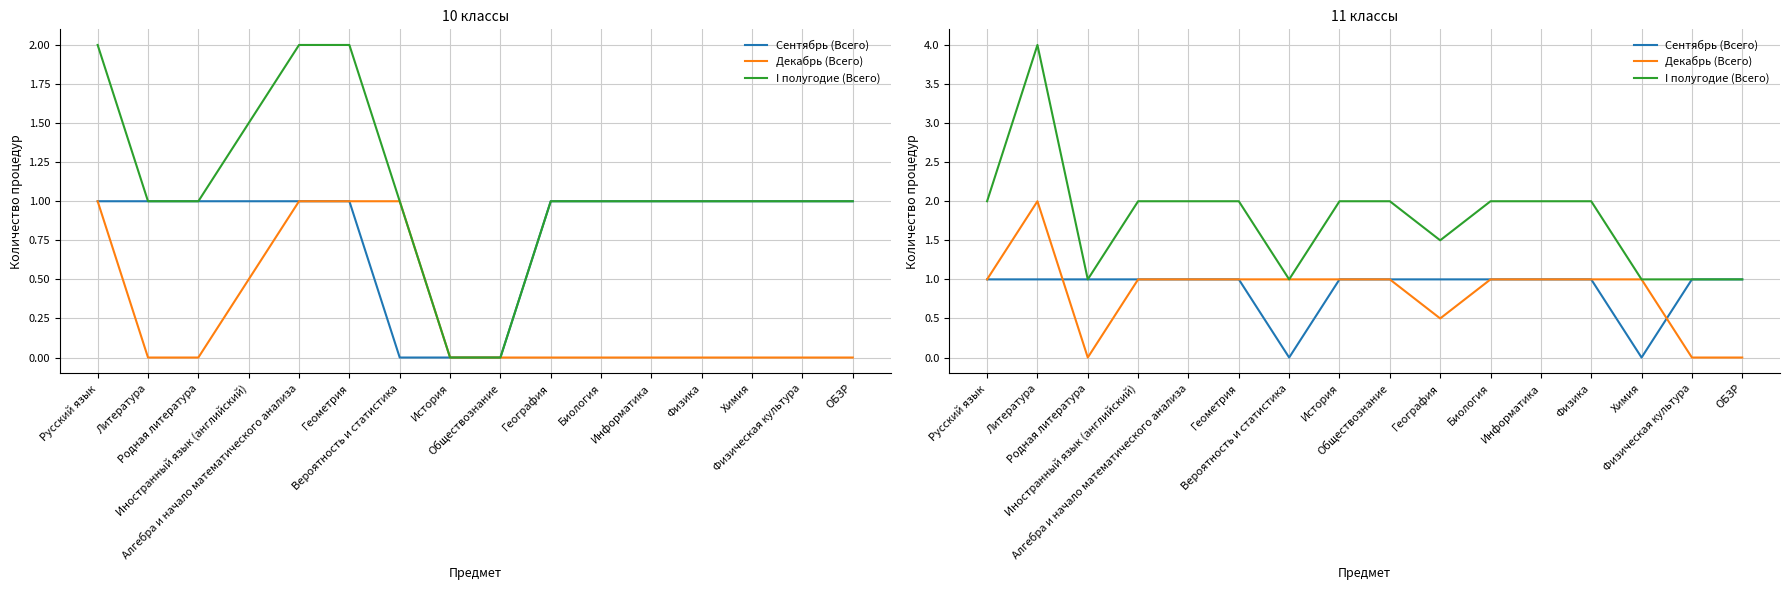

What is the value of the Сентябрь (Всего) point at the 2nd from the left?

1.0